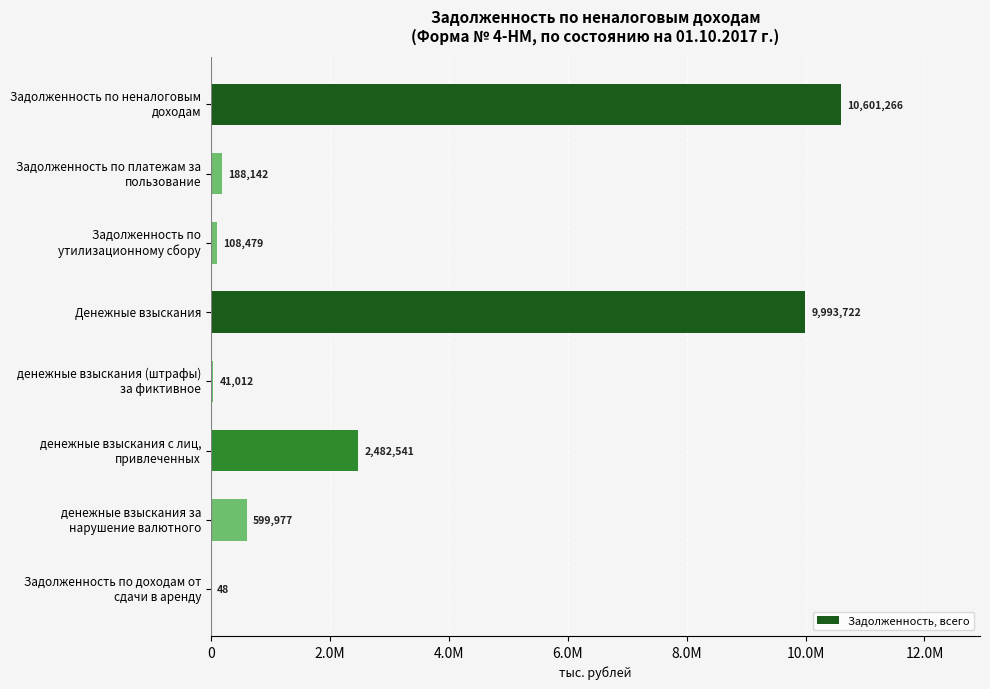

Does the chart contain stacked bars?

No